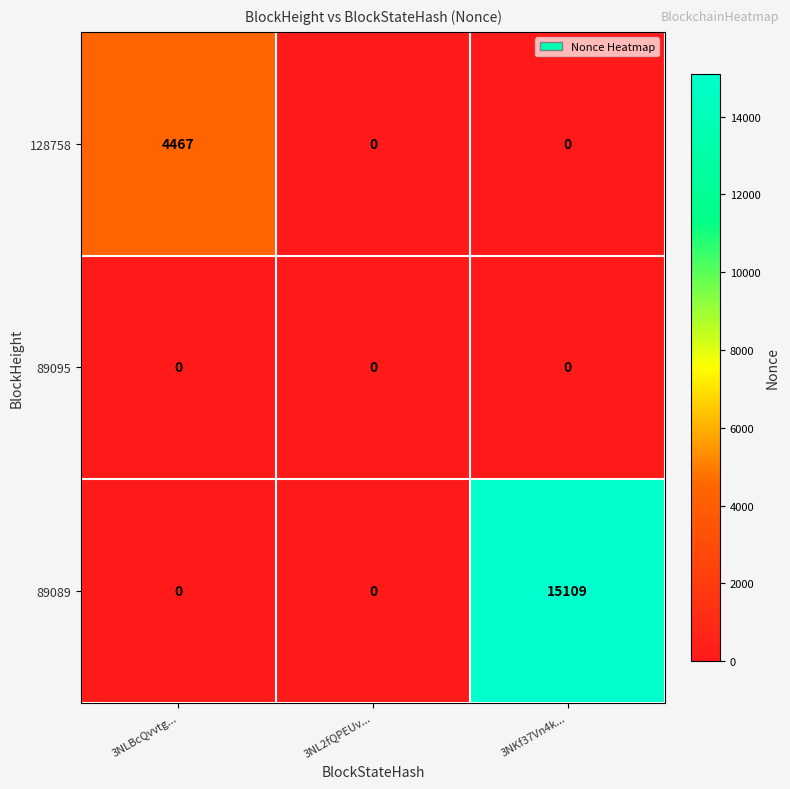

Reading left to right, extract all data points from this chart.

128758: 4467	0	0
89095: 0	0	0
89089: 0	0	15109